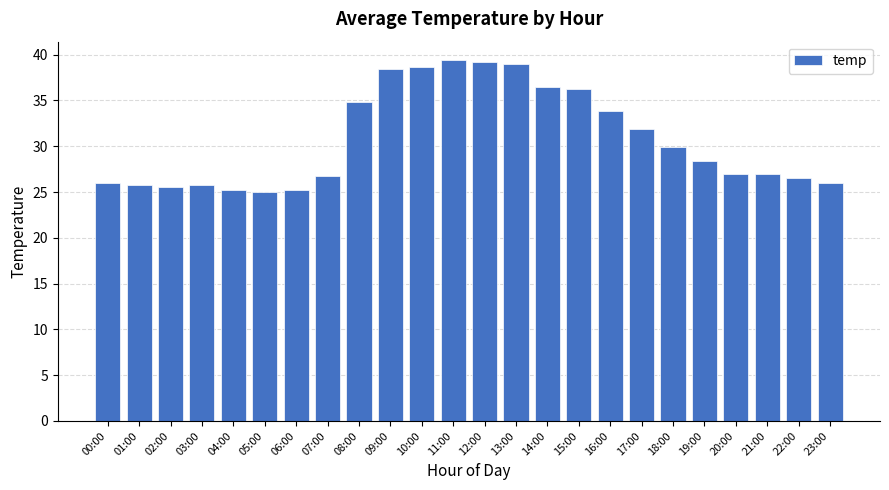

What is the label of the 7th bar from the left?

06:00